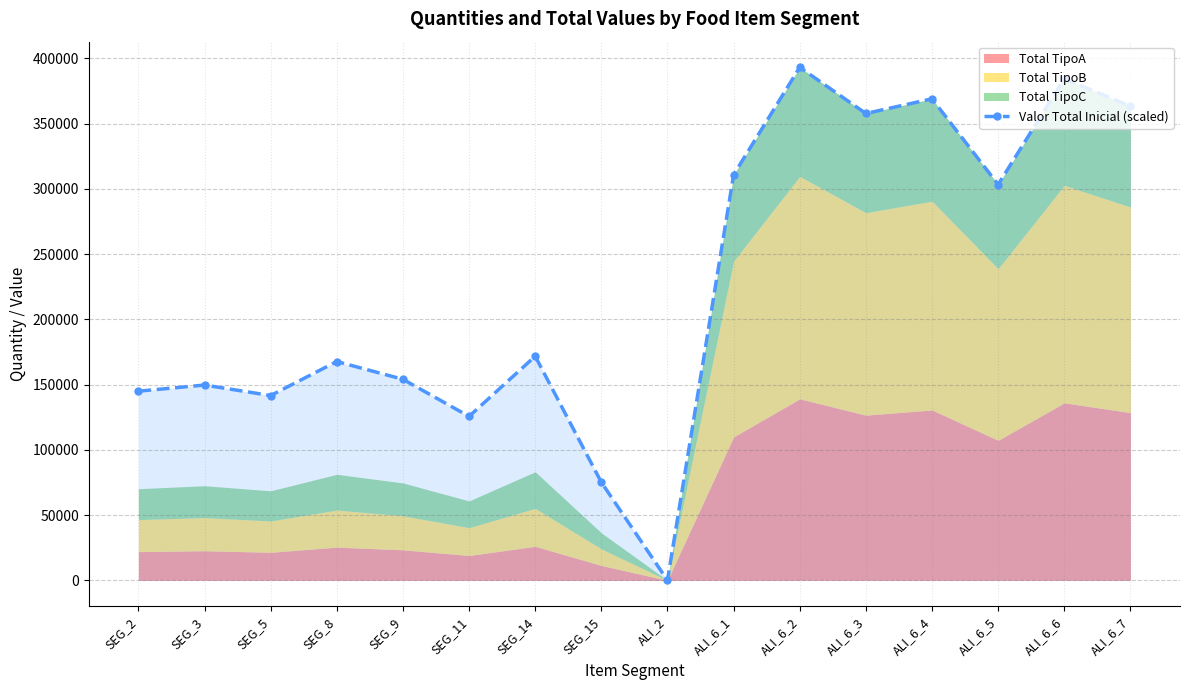

Where does the data first go above 171704?

SEG_14